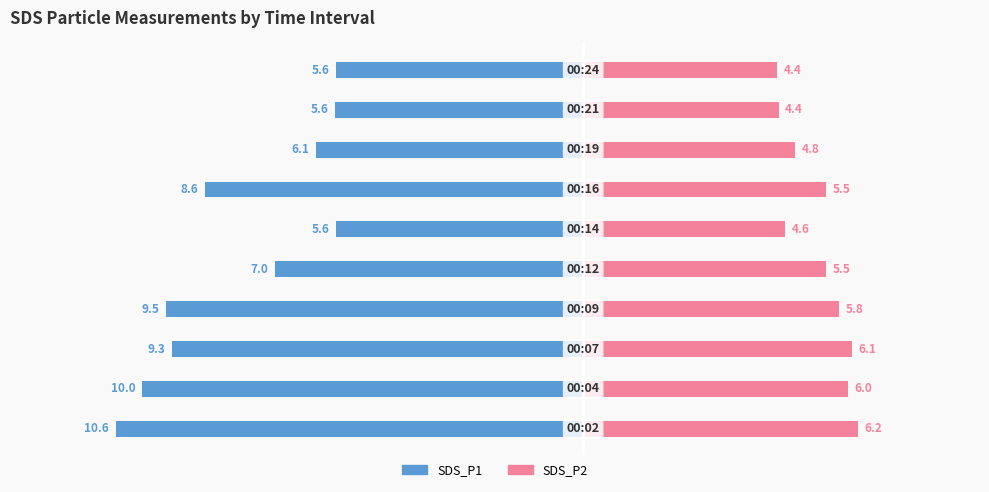

Reading left to right, list all the values displayed in this chart.

SDS_P1: −15.0=-10.6	−12.5=-10.0	−10.0=-9.3	−7.5=-9.5	−5.0=-7.0	−2.5=-5.6	0.0=-8.6	2.5=-6.1	5.0=-5.6	7.5=-5.6
SDS_P2: −15.0=6.2	−12.5=6.0	−10.0=6.1	−7.5=5.8	−5.0=5.5	−2.5=4.6	0.0=5.5	2.5=4.8	5.0=4.4	7.5=4.4